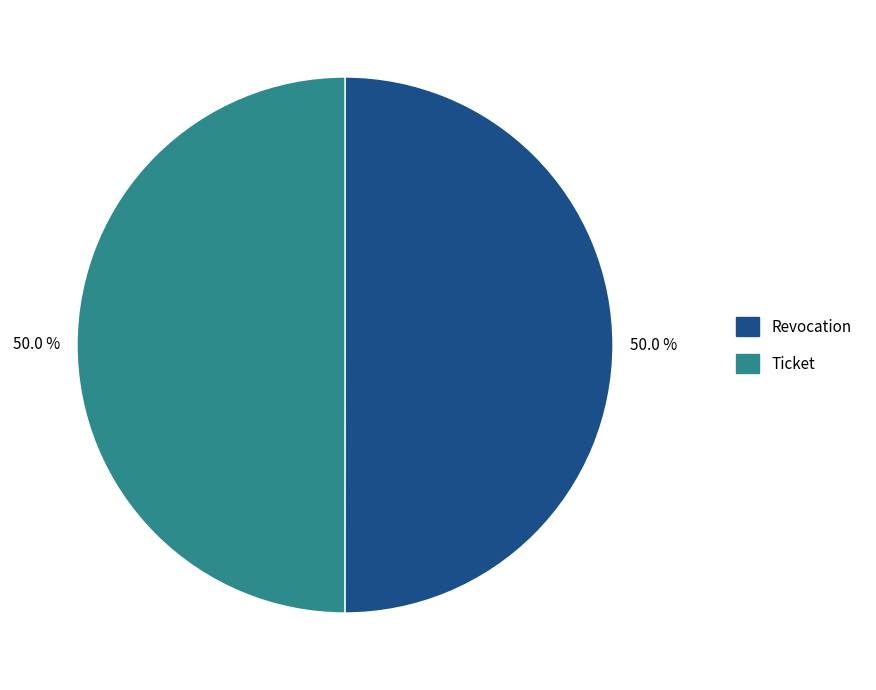

What is the total percentage of Ticket and Revocation?

100.0%